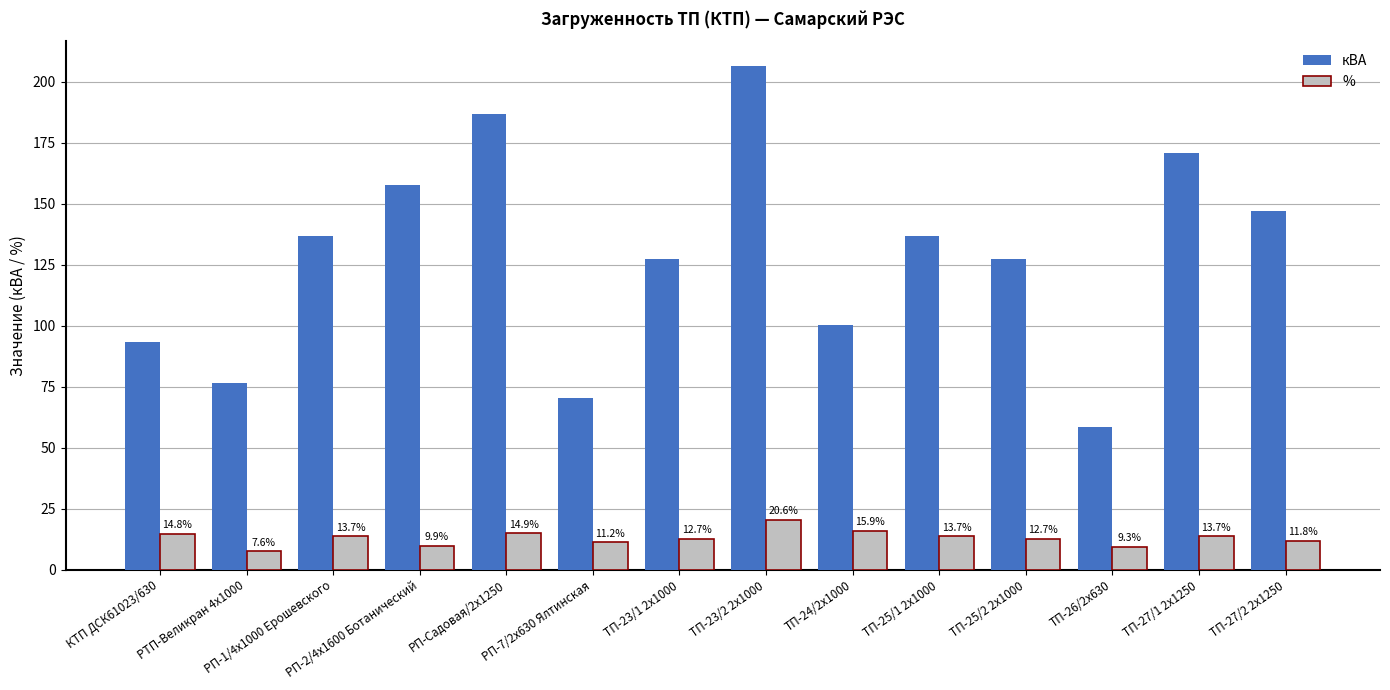

What is the smallest value displayed?

7.6